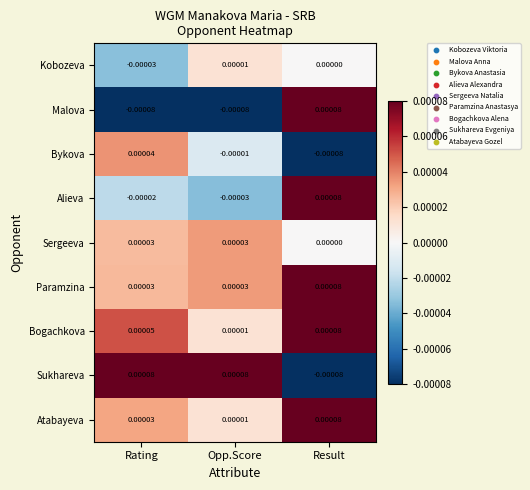

At which label does Sukhareva first exceed 0?

Rating